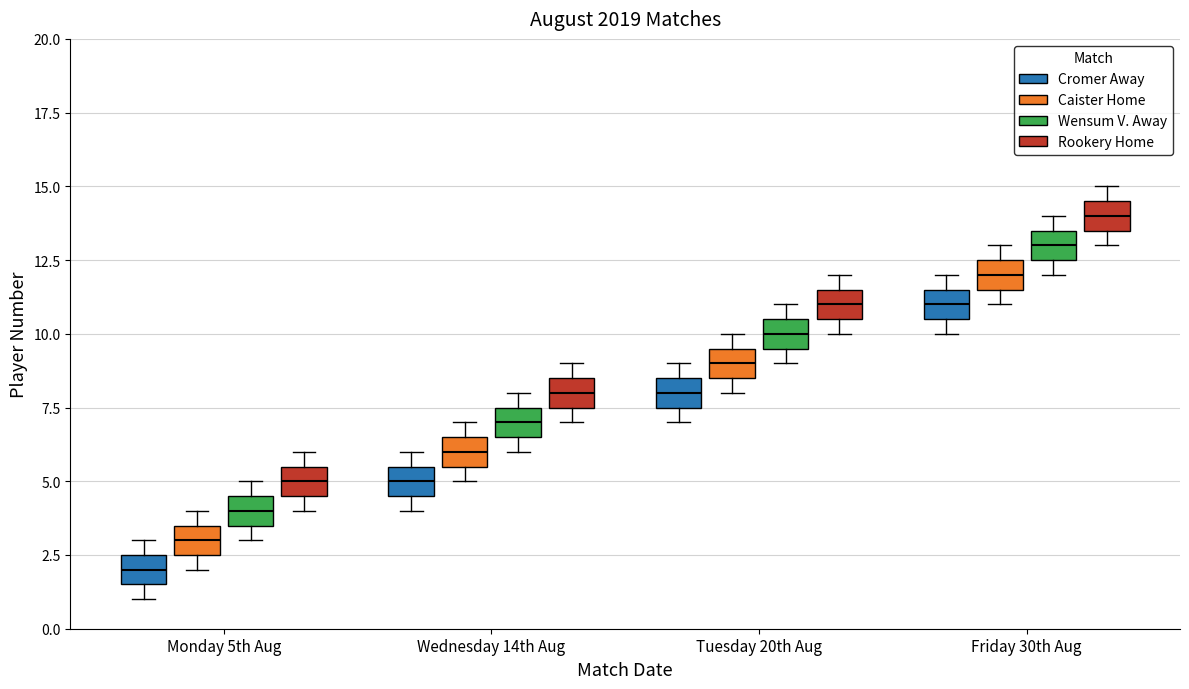

Reading left to right, read every box against the y-axis: the position of its median line, the range the box covers, and the ends of its whiskers. The values are not printed on the chart, so give them approximately, as read against the axis.

Monday 5th Aug (Cromer Away): median 2.0, box 1.5 to 2.5, whiskers 1.0 to 3.0
Monday 5th Aug (Caister Home): median 3.0, box 2.5 to 3.5, whiskers 2.0 to 4.0
Monday 5th Aug (Wensum V. Away): median 4.0, box 3.5 to 4.5, whiskers 3.0 to 5.0
Monday 5th Aug (Rookery Home): median 5.0, box 4.5 to 5.5, whiskers 4.0 to 6.0
Wednesday 14th Aug (Cromer Away): median 5.0, box 4.5 to 5.5, whiskers 4.0 to 6.0
Wednesday 14th Aug (Caister Home): median 6.0, box 5.5 to 6.5, whiskers 5.0 to 7.0
Wednesday 14th Aug (Wensum V. Away): median 7.0, box 6.5 to 7.5, whiskers 6.0 to 8.0
Wednesday 14th Aug (Rookery Home): median 8.0, box 7.5 to 8.5, whiskers 7.0 to 9.0
Tuesday 20th Aug (Cromer Away): median 8.0, box 7.5 to 8.5, whiskers 7.0 to 9.0
Tuesday 20th Aug (Caister Home): median 9.0, box 8.5 to 9.5, whiskers 8.0 to 10.0
Tuesday 20th Aug (Wensum V. Away): median 10.0, box 9.5 to 10.5, whiskers 9.0 to 11.0
Tuesday 20th Aug (Rookery Home): median 11.0, box 10.5 to 11.5, whiskers 10.0 to 12.0
Friday 30th Aug (Cromer Away): median 11.0, box 10.5 to 11.5, whiskers 10.0 to 12.0
Friday 30th Aug (Caister Home): median 12.0, box 11.5 to 12.5, whiskers 11.0 to 13.0
Friday 30th Aug (Wensum V. Away): median 13.0, box 12.5 to 13.5, whiskers 12.0 to 14.0
Friday 30th Aug (Rookery Home): median 14.0, box 13.5 to 14.5, whiskers 13.0 to 15.0